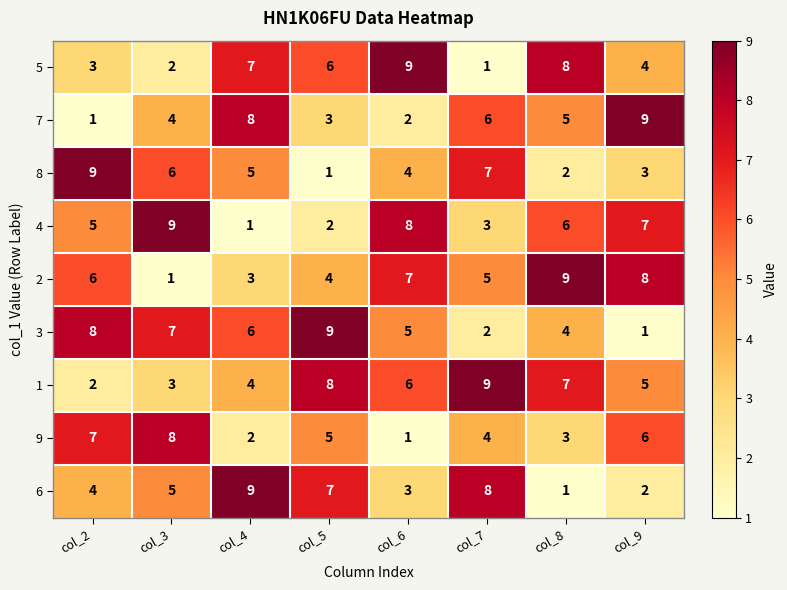

Where is 3 nearest to the value 5?

col_6